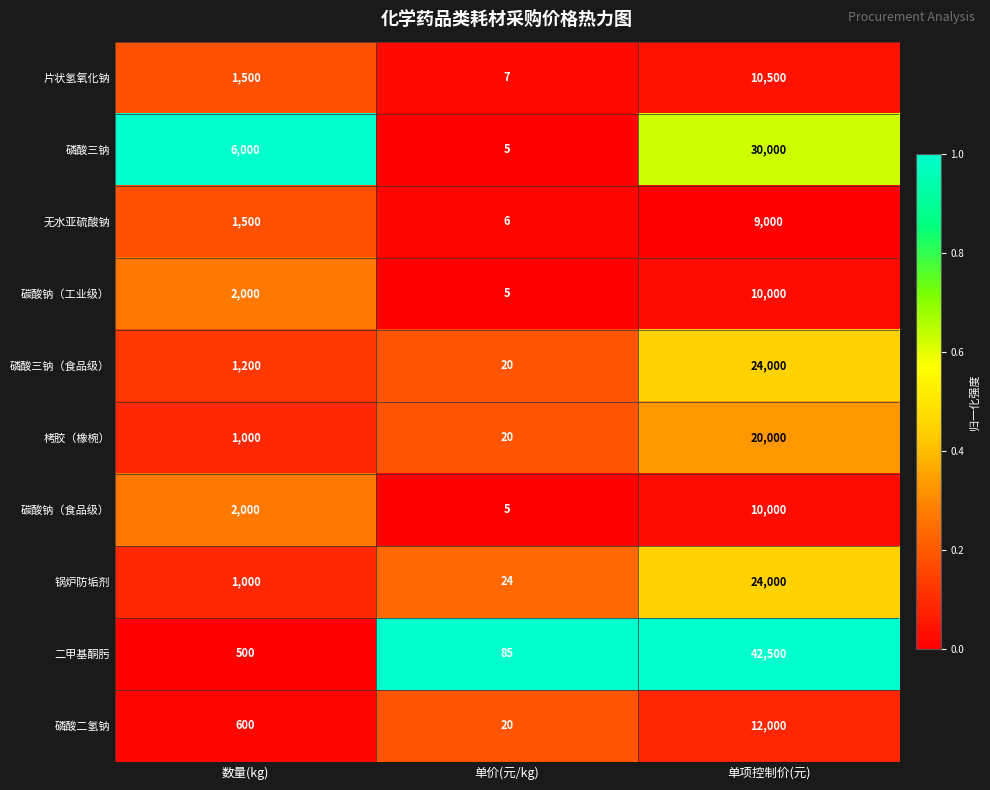

Which series changed the most between 数量(kg) and 单价(元/kg)?

磷酸三钠